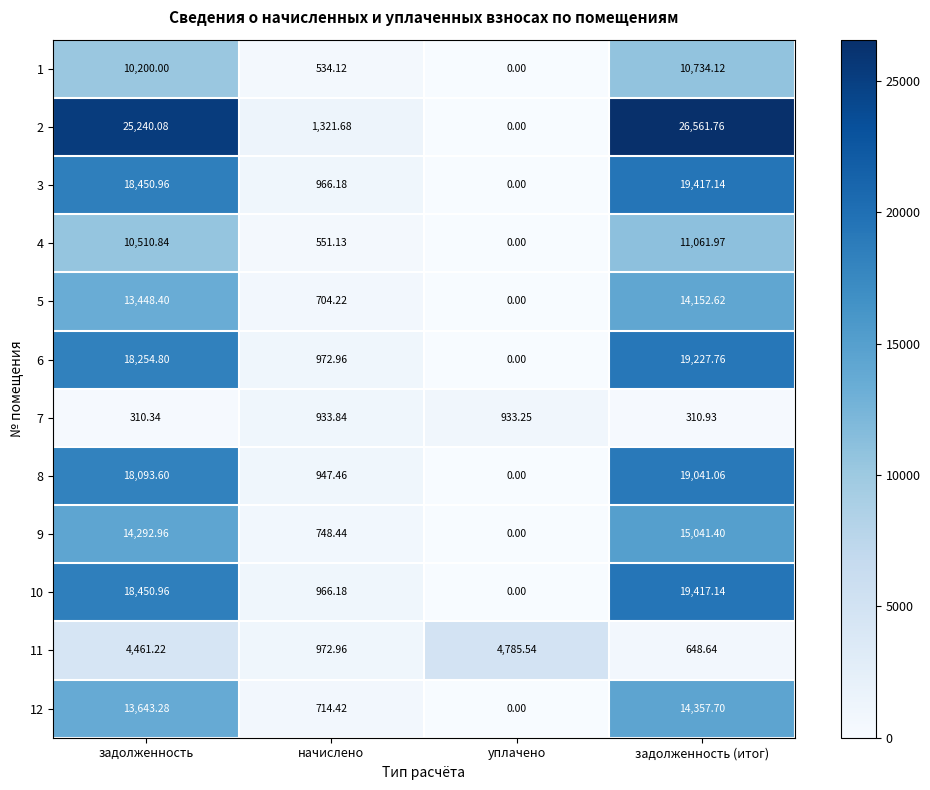

Is the value of 9 at уплачено greater than the value of 8 at задолженность?

No